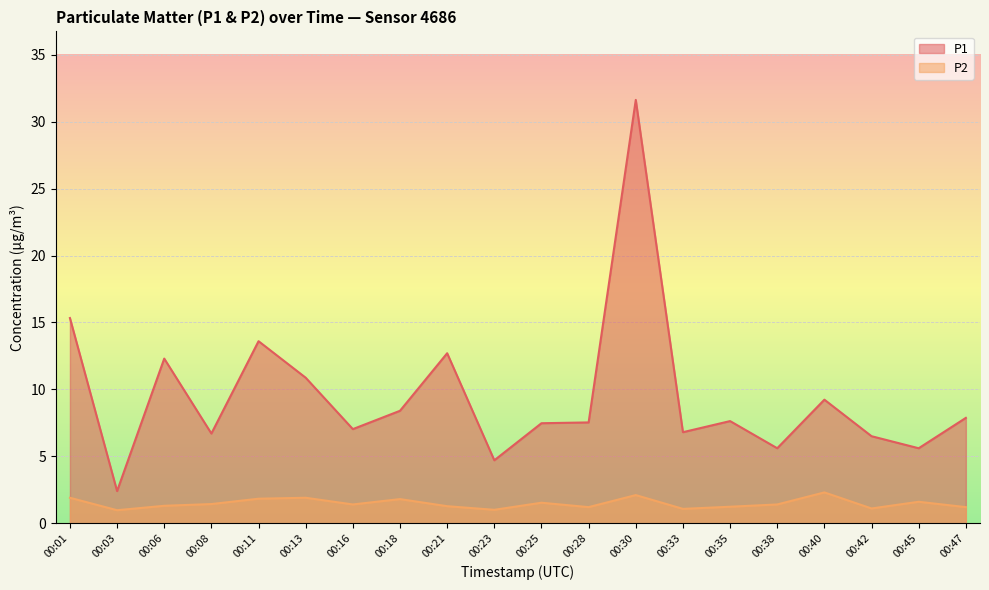

How many values in the P2 series are below 1?

1